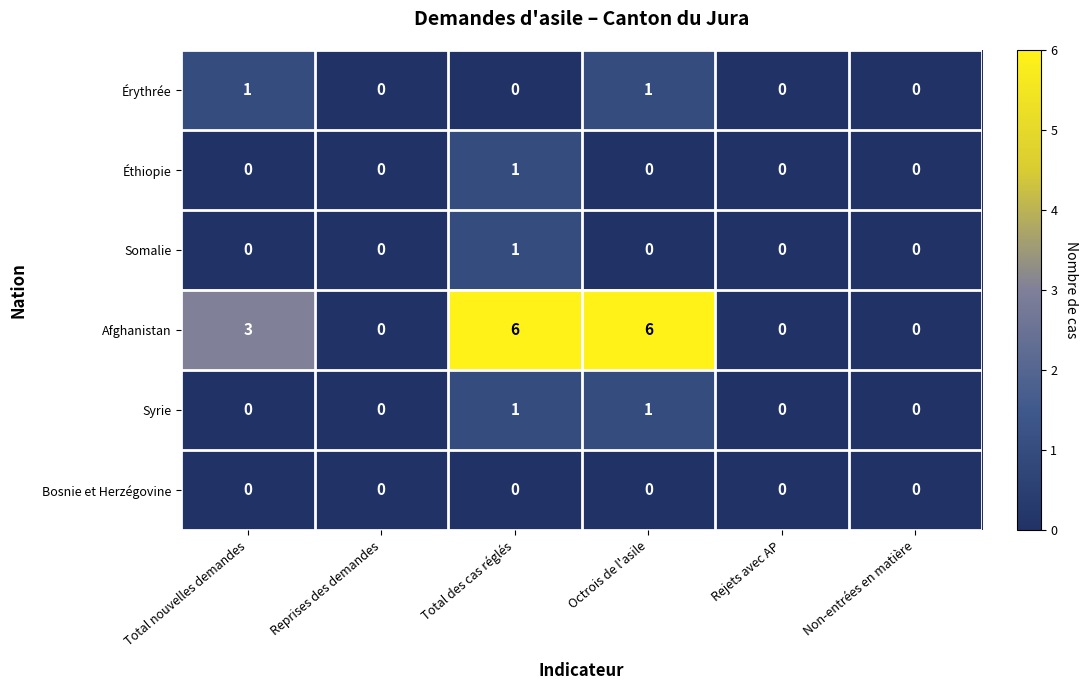

Is the value of Afghanistan at Octrois de l'asile greater than the value of Érythrée at Total des cas réglés?

Yes